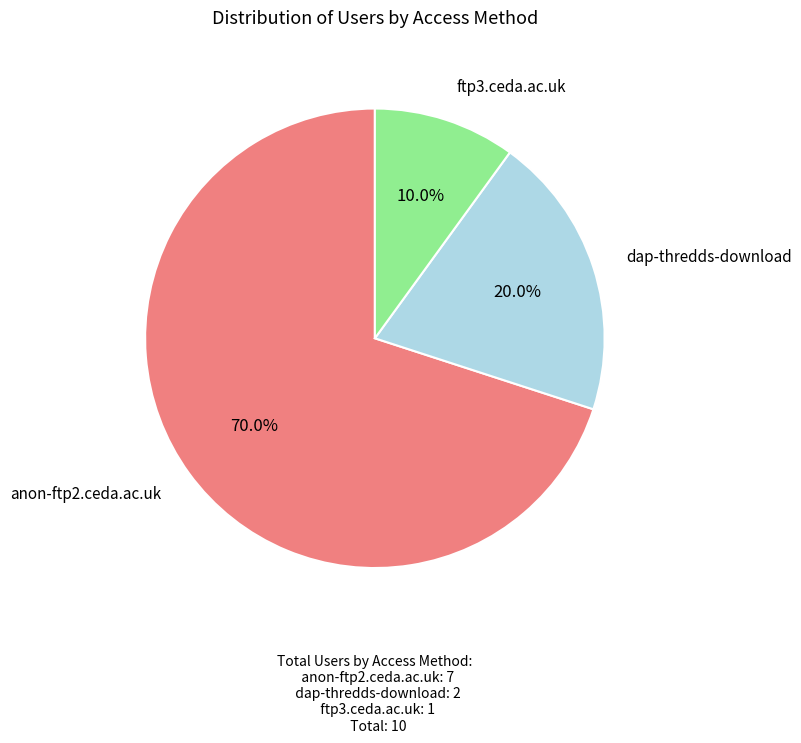

Is there a majority slice in this chart?

Yes